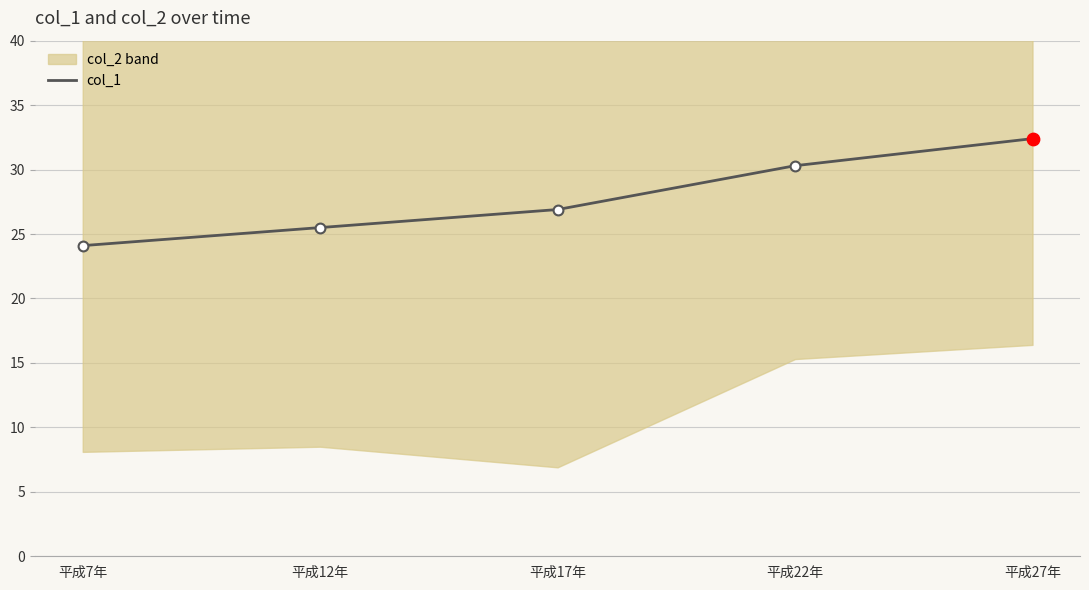

Between 平成22年 and 平成12年, which is larger?

平成22年